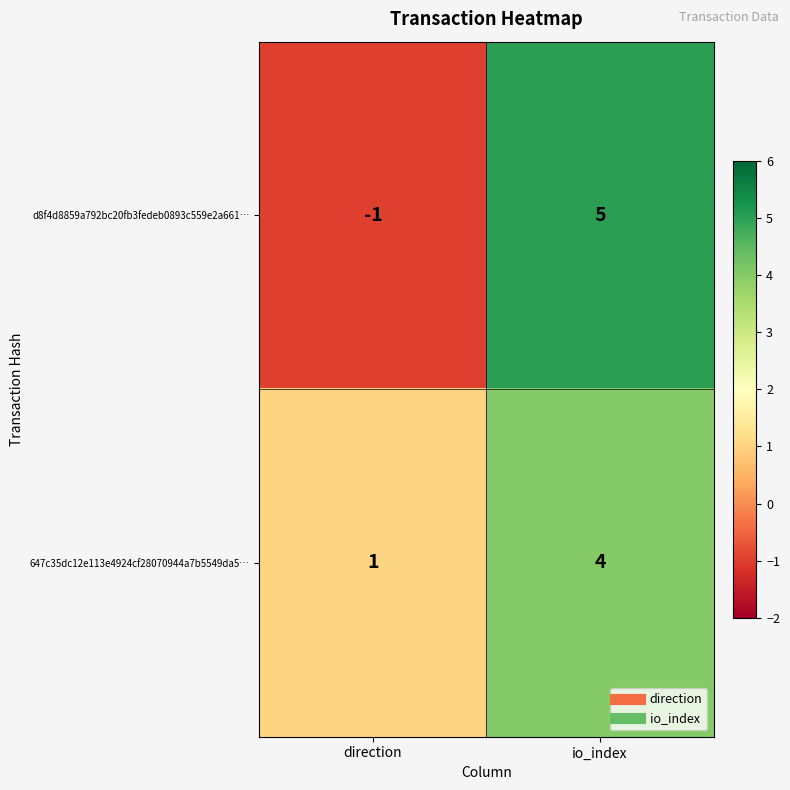

At which category is the sum across all series the highest?

io_index